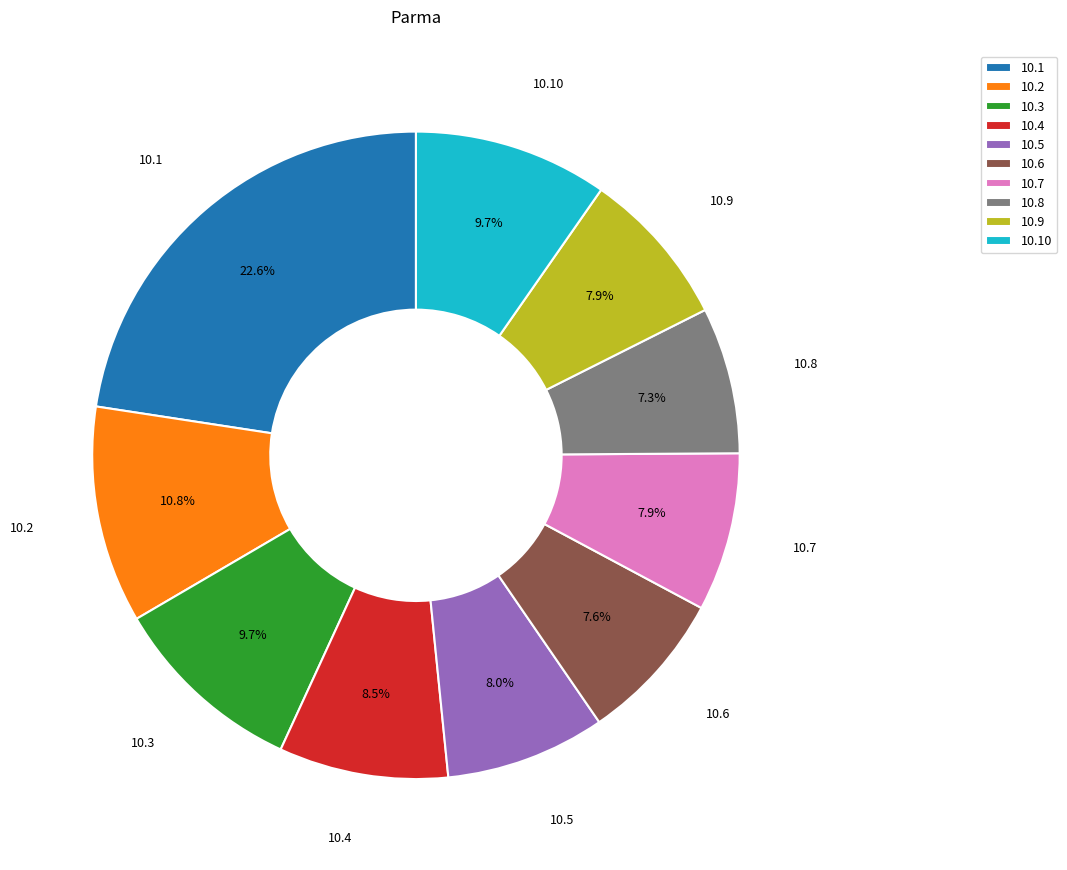

Combined, what portion of the pie is 10.8 and 10.6?

14.9%